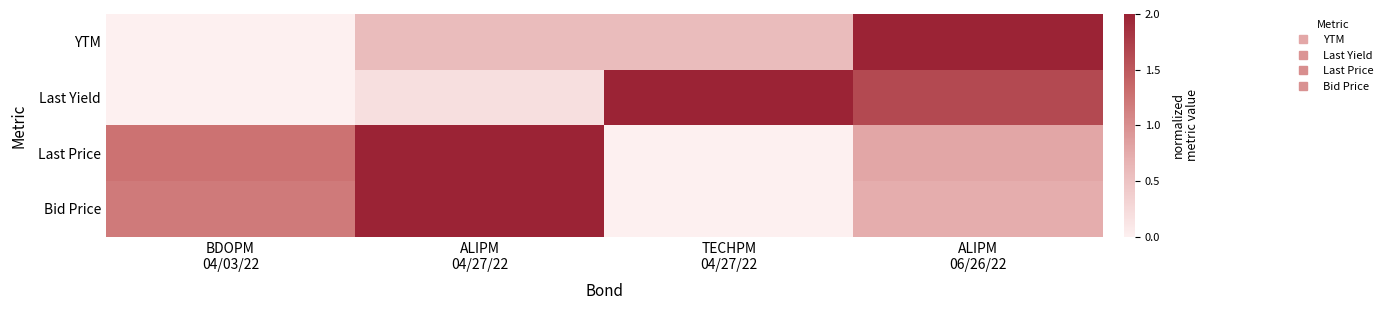

Reading left to right, extract all data points from this chart.

YTM: BDOPM
04/03/22=0.0	ALIPM
04/27/22=0.6	TECHPM
04/27/22=0.6	ALIPM
06/26/22=2.0
Last Yield: BDOPM
04/03/22=0.0	ALIPM
04/27/22=0.2	TECHPM
04/27/22=2.0	ALIPM
06/26/22=1.6
Last Price: BDOPM
04/03/22=1.3	ALIPM
04/27/22=2.0	TECHPM
04/27/22=0.0	ALIPM
06/26/22=0.8
Bid Price: BDOPM
04/03/22=1.2	ALIPM
04/27/22=2.0	TECHPM
04/27/22=0.0	ALIPM
06/26/22=0.7